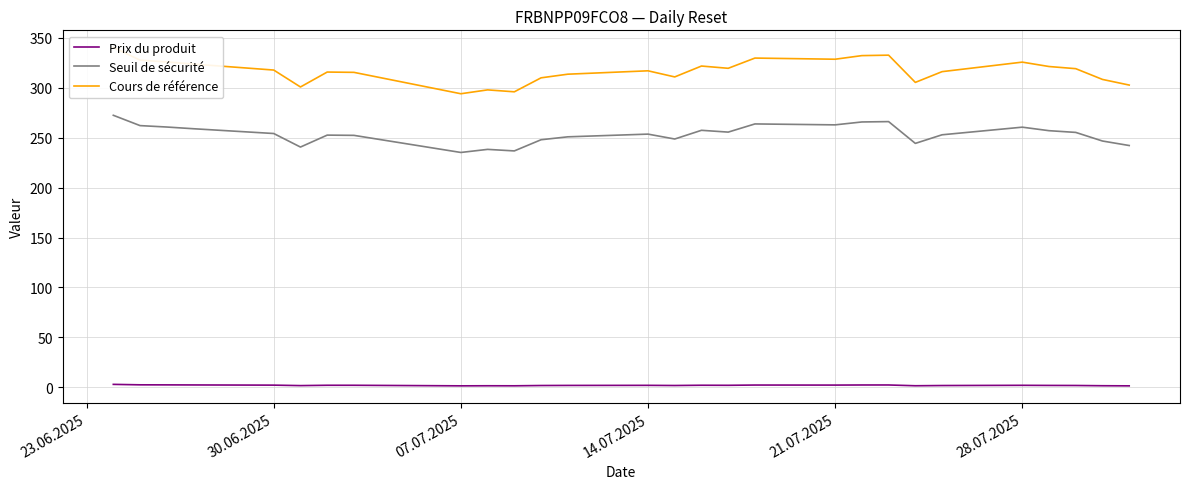

How many data points in Cours de référence are above 317?

14